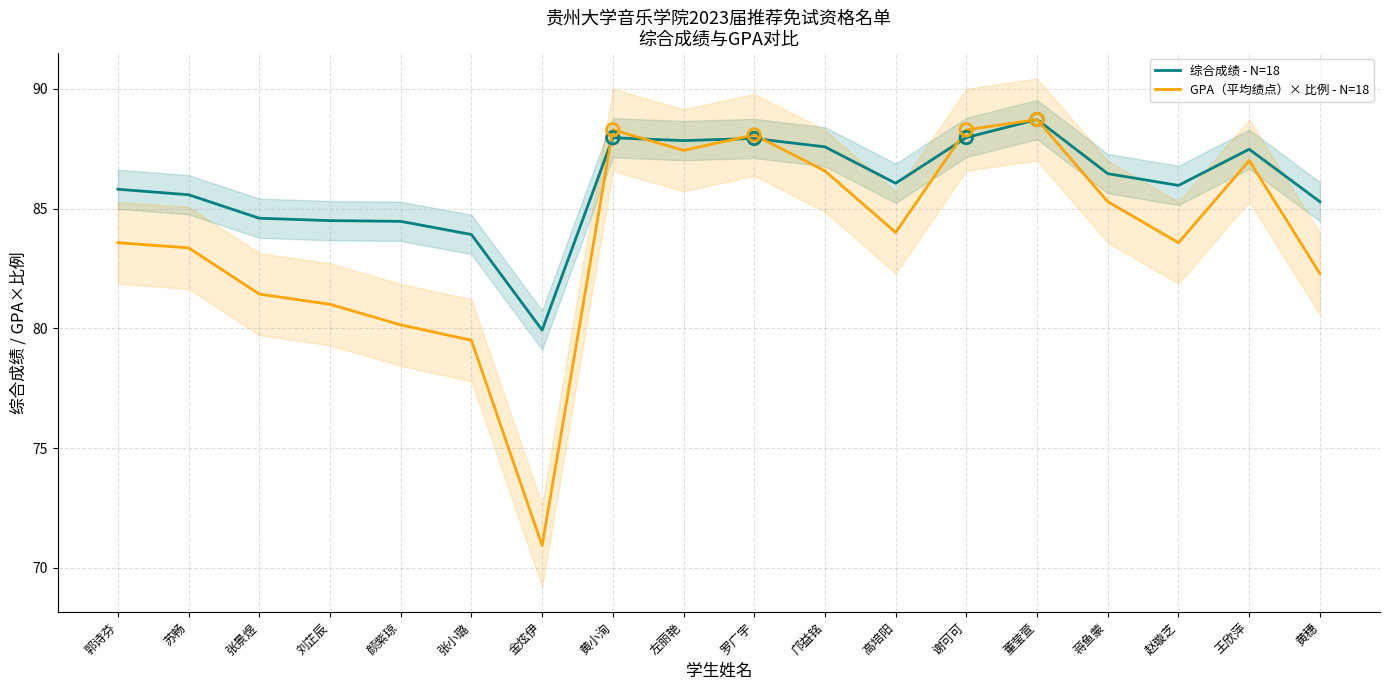

Which series has the largest total across all categories?

综合成绩 - N=18